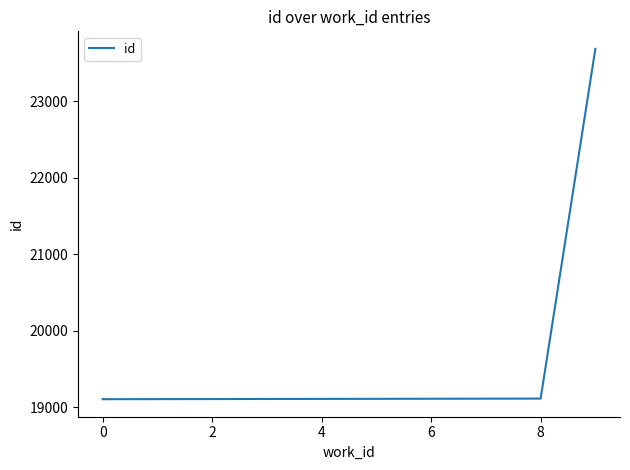

How many categories are shown in the chart?

10